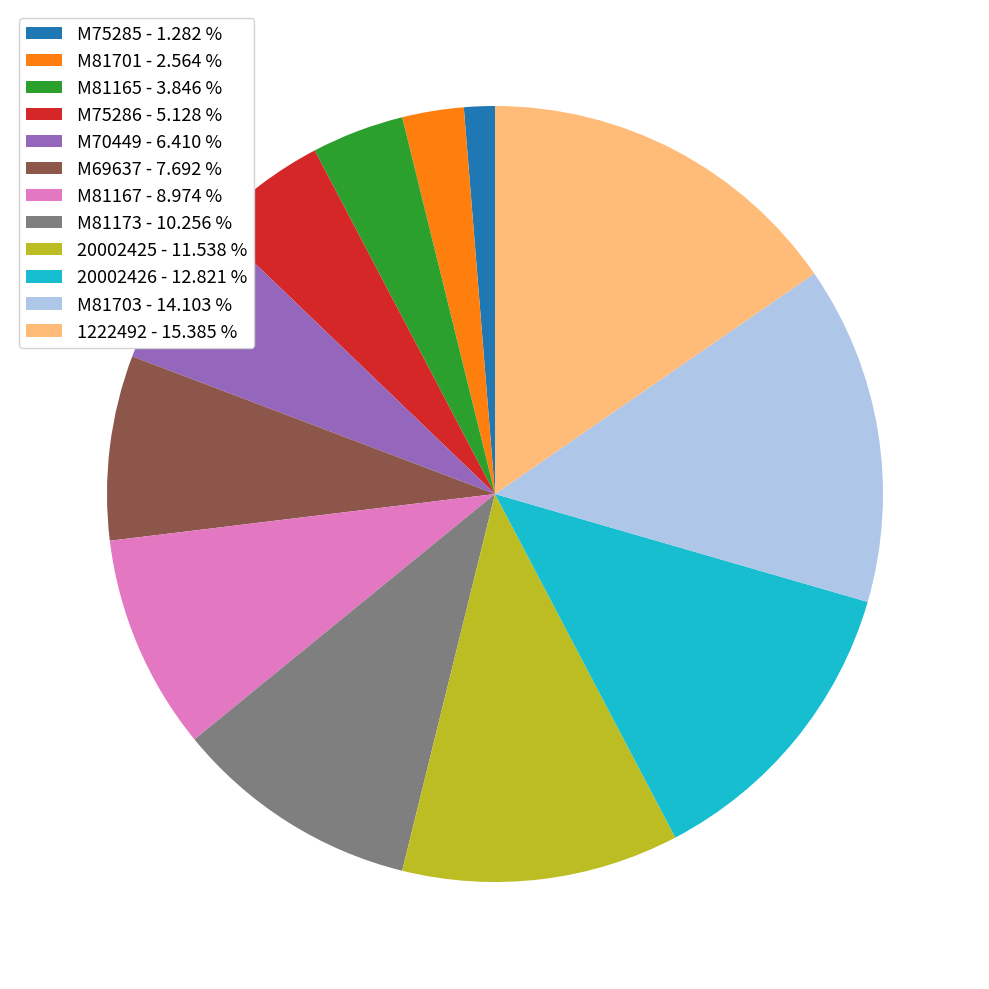

Do M81173 - 10.256 % and M70449 - 6.410 % together represent more than half of the pie?

No